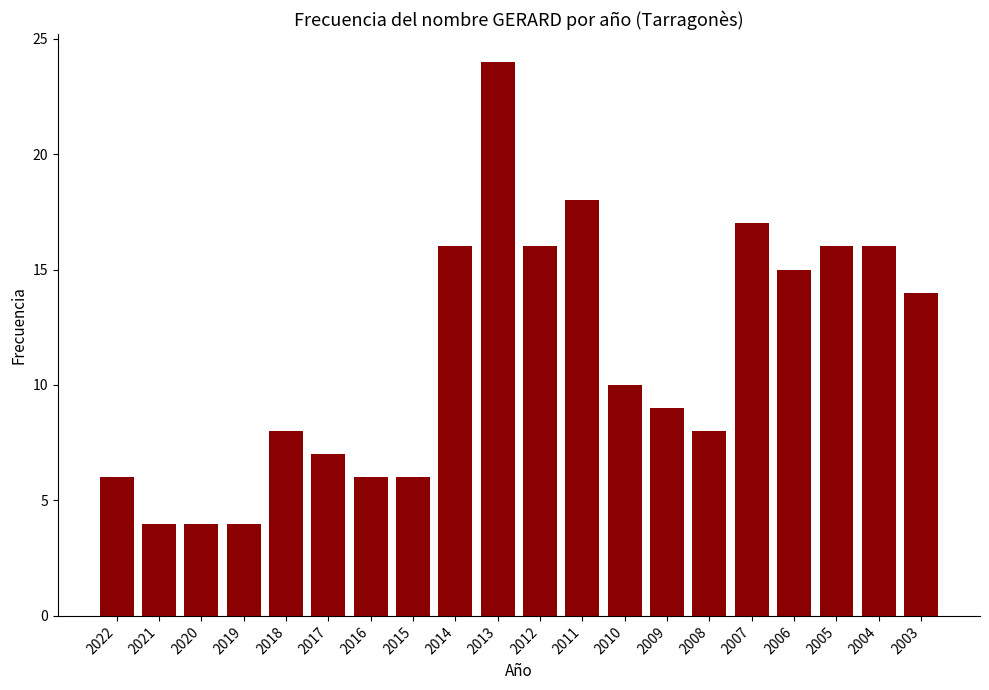

The chart shows a value of 7 at 2017. True or false?

True